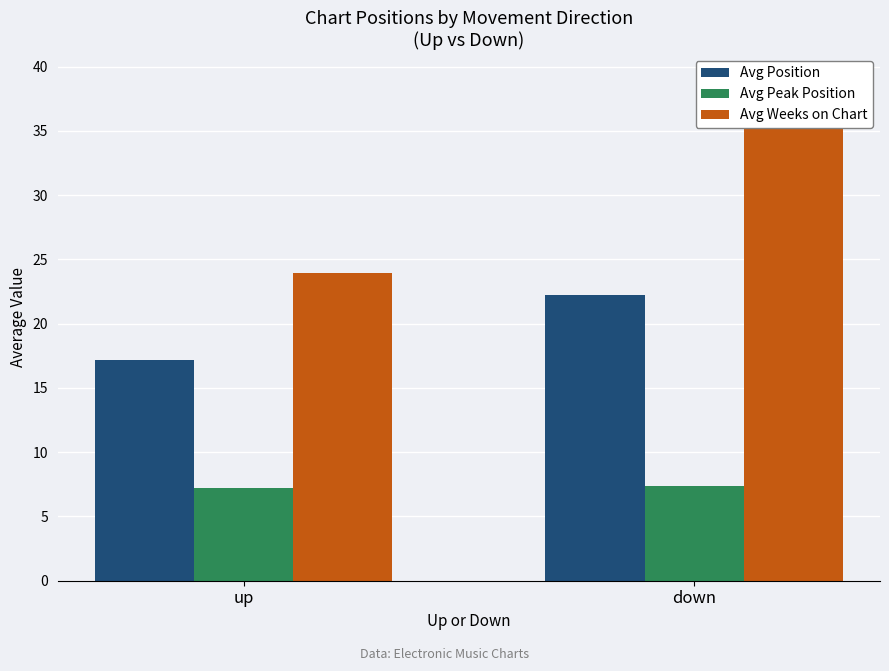

At down, list the series in order from largest to smallest.

Avg Weeks on Chart, Avg Position, Avg Peak Position